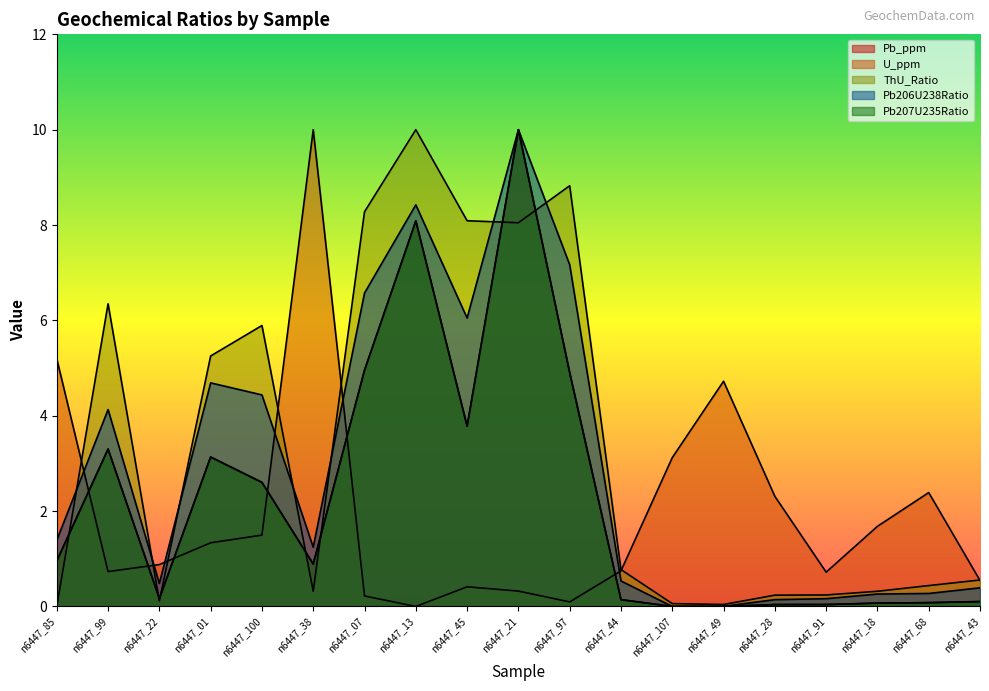

Between n6447_107 and n6447_28, which series saw the biggest shift?

U_ppm